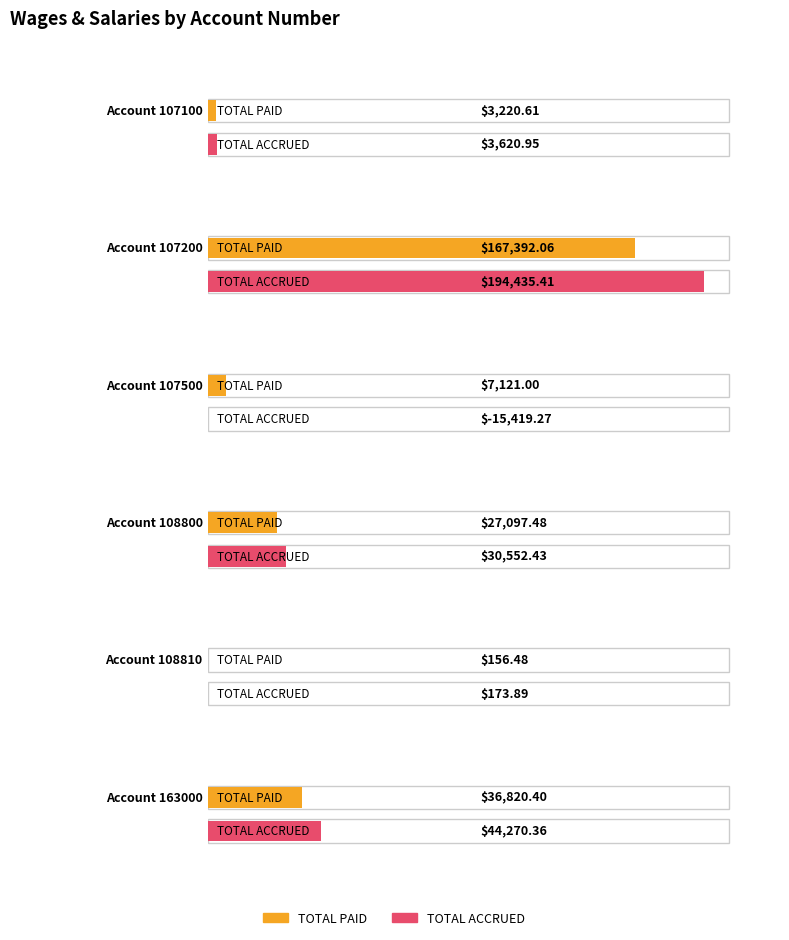

How many negative values does the TOTAL ACCRUED series have?

1